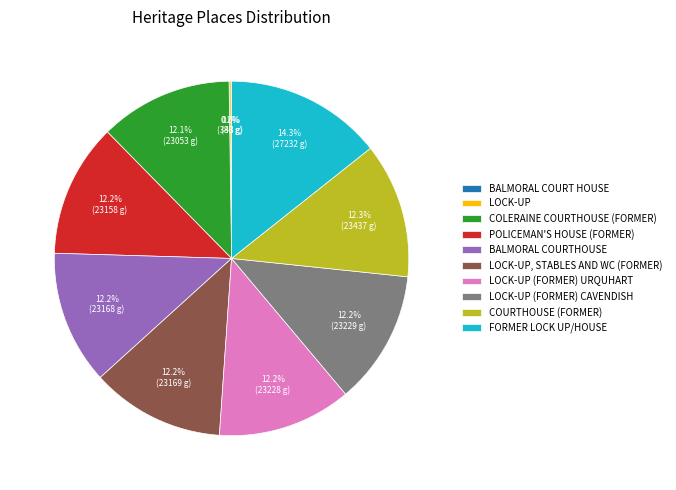

What percentage is the BALMORAL COURTHOUSE slice, to the nearest percent?

12%